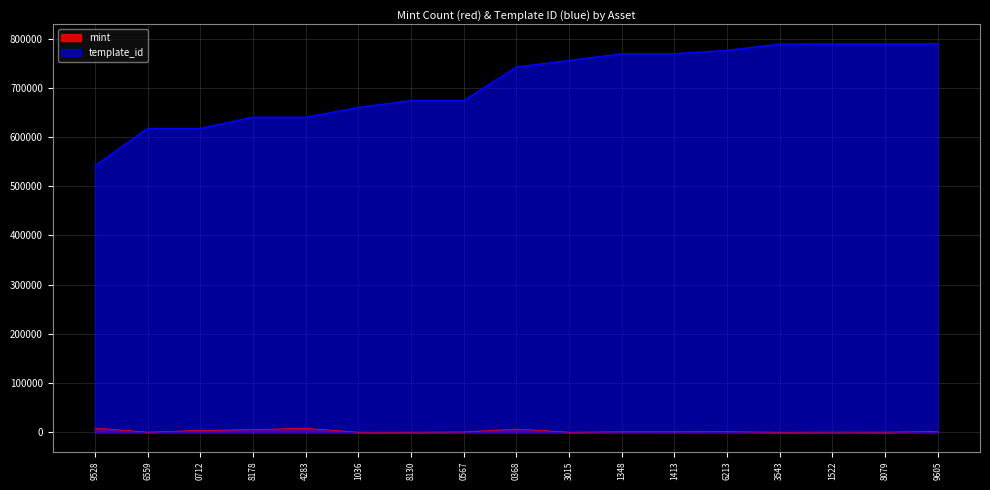

How many distinct data groups are displayed?

2